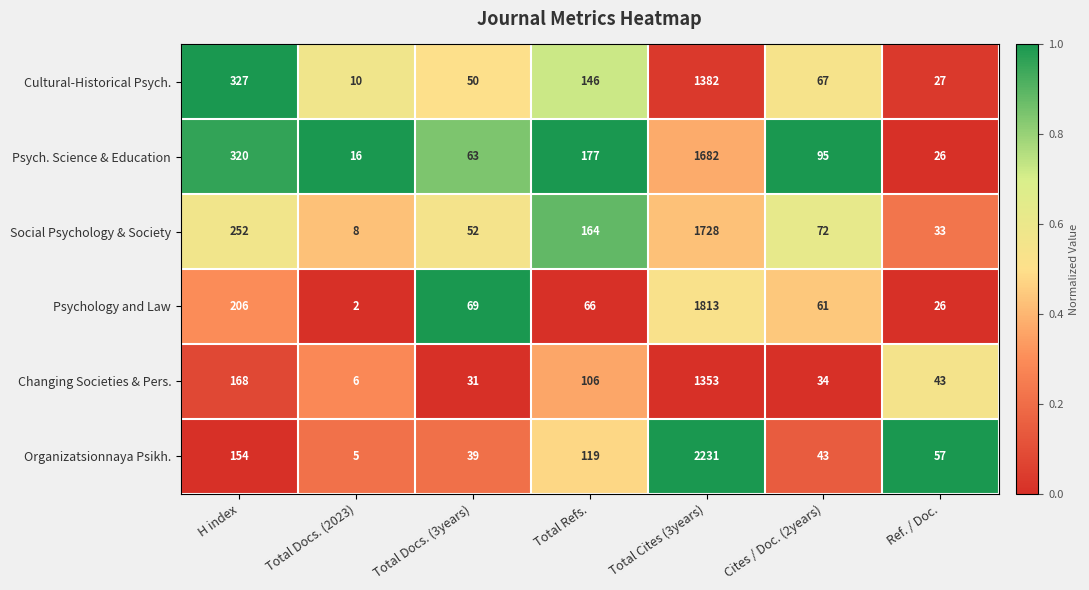

Count the number of data series in this chart.

6